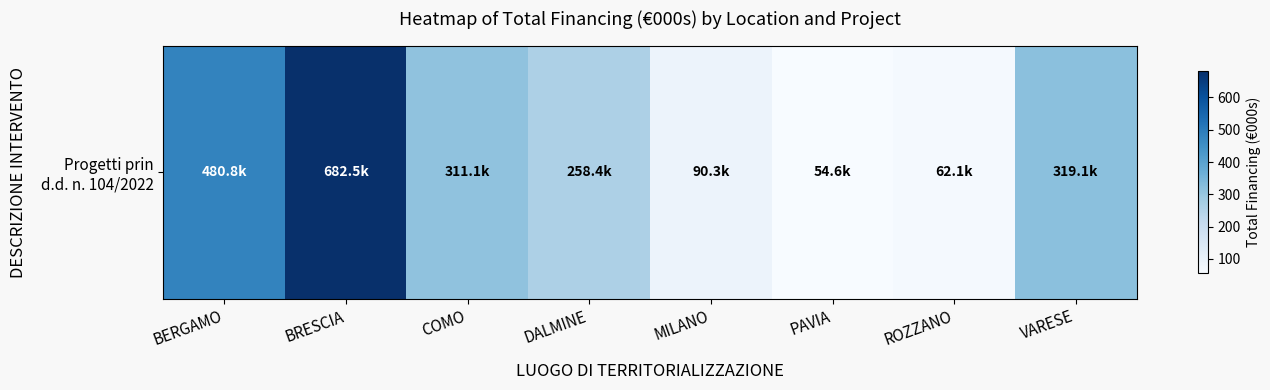

What is the smallest value displayed?

54.6